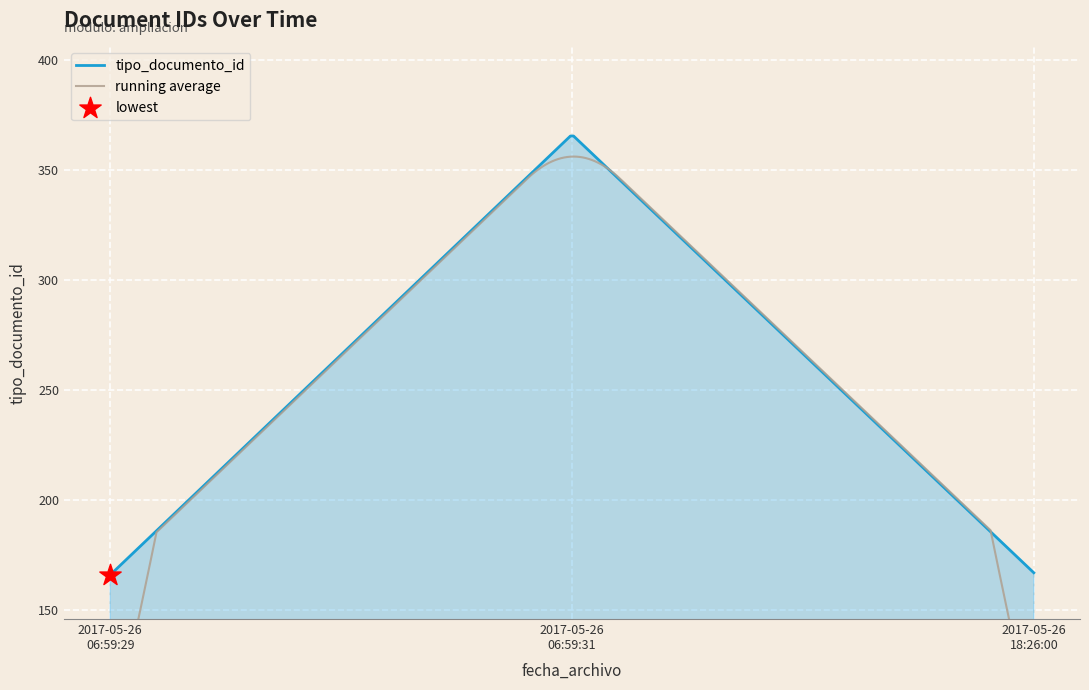

What is the ratio of the value at 2017-05-26 06:59:29 to the value at 2017-05-26 18:26:00?

1.0